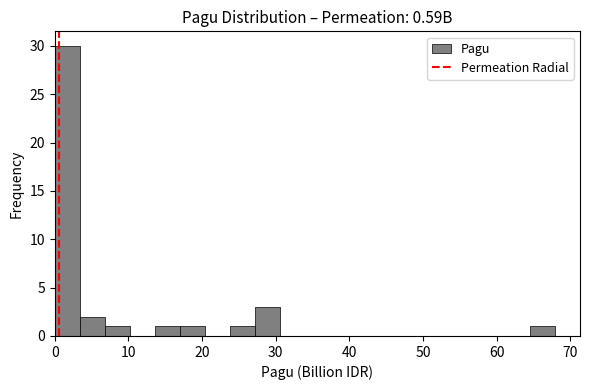

Read against the x-axis, roughly where is the centre of the tallest bar?

2